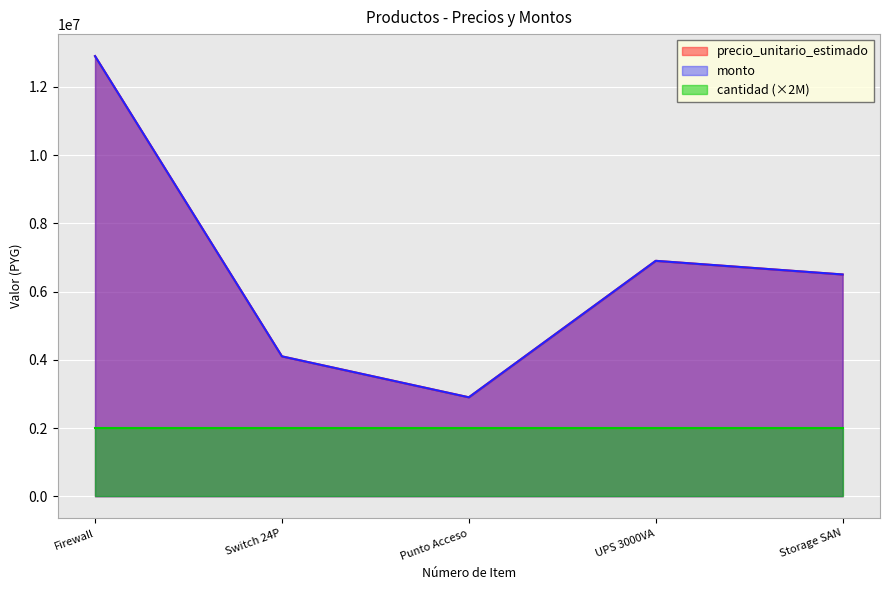

Reading right to left, list all the values displayed in this chart.

precio_unitario_estimado: 6500000	6900000	2900000	4100000	12900000
monto: 6500000	6900000	2900000	4100000	12900000